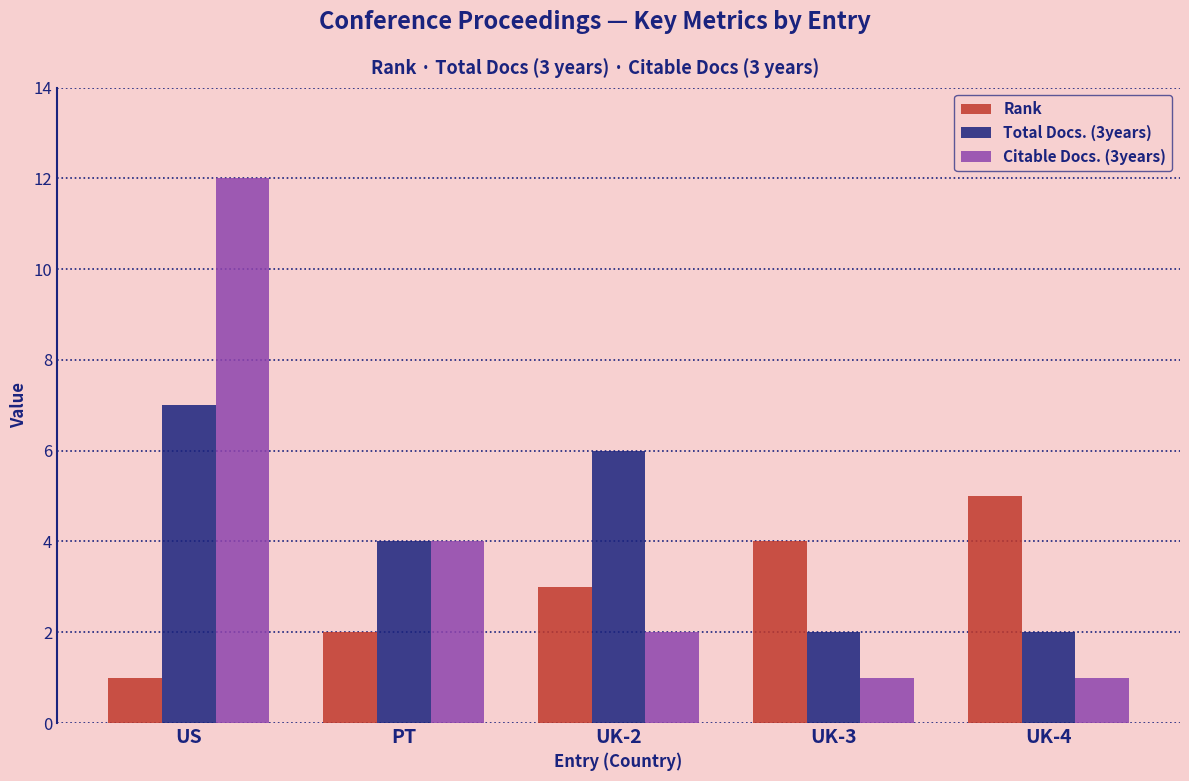

True or false: Citable Docs. (3years) has a value of 4 at PT.

True